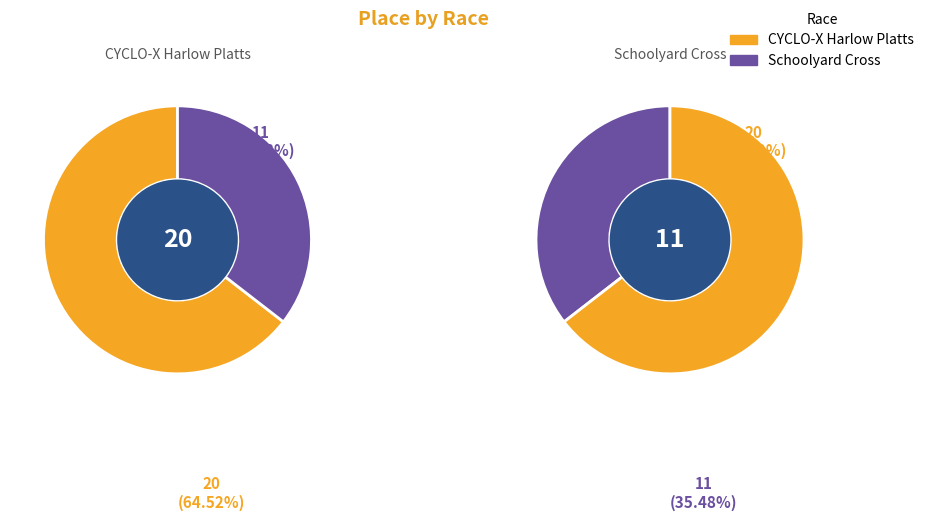

Is CYCLO-X Harlow Platts the majority of the pie?

Yes